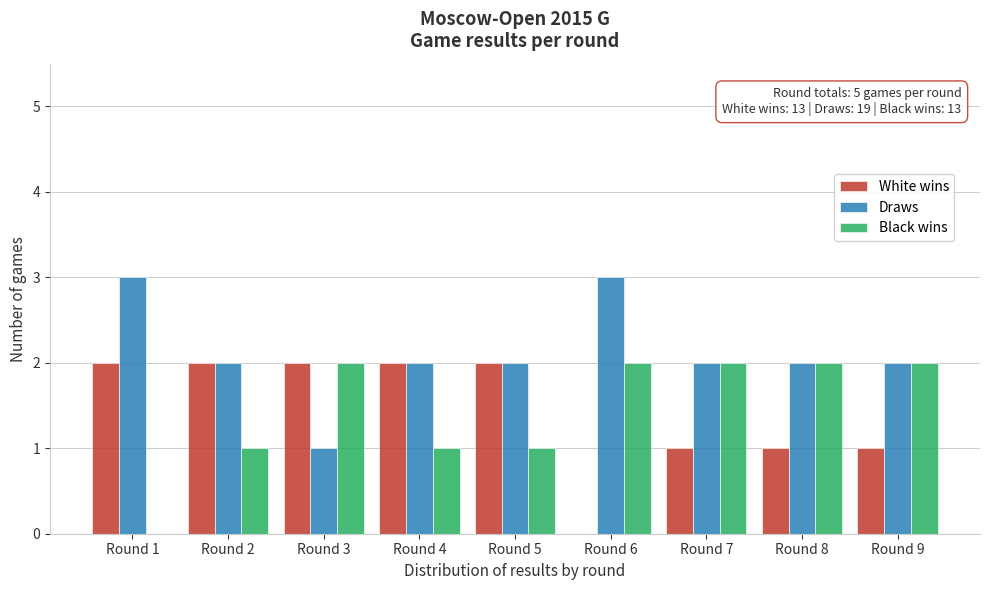

Reading left to right, transcribe all the data shown in this chart.

White wins: Round 1=2	Round 2=2	Round 3=2	Round 4=2	Round 5=2	Round 6=0	Round 7=1	Round 8=1	Round 9=1
Draws: Round 1=3	Round 2=2	Round 3=1	Round 4=2	Round 5=2	Round 6=3	Round 7=2	Round 8=2	Round 9=2
Black wins: Round 1=0	Round 2=1	Round 3=2	Round 4=1	Round 5=1	Round 6=2	Round 7=2	Round 8=2	Round 9=2